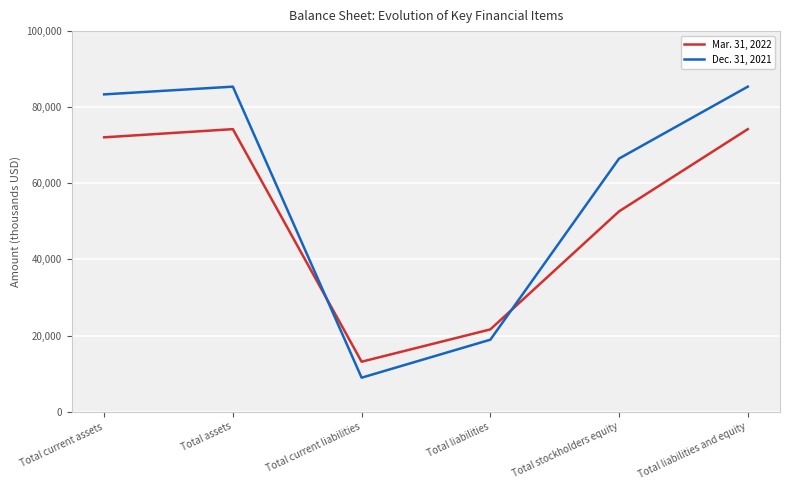

How many intersections are there between Mar. 31, 2022 and Dec. 31, 2021?

2